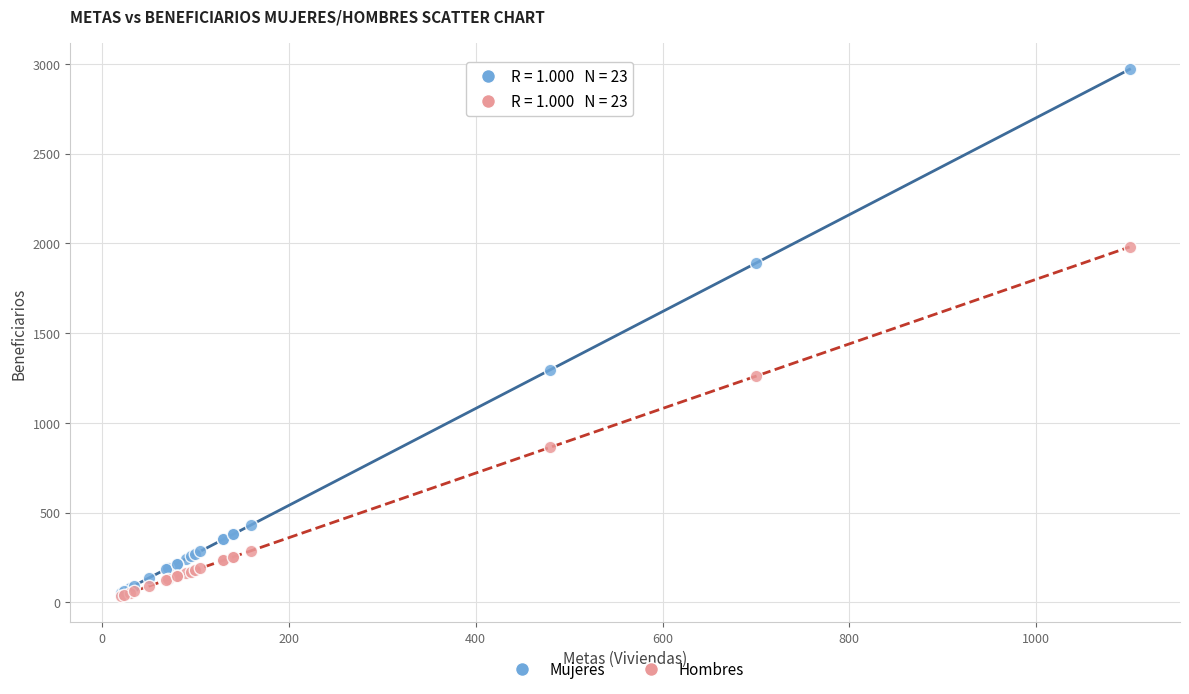

In the Mujeres series, what Y value is closest to 1512?

1296.0